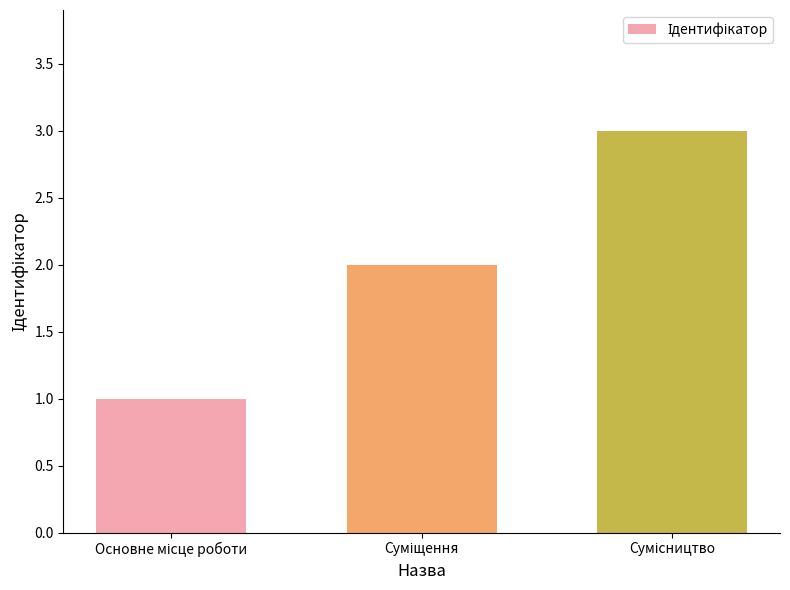

Reading right to left, extract all data points from this chart.

3	2	1